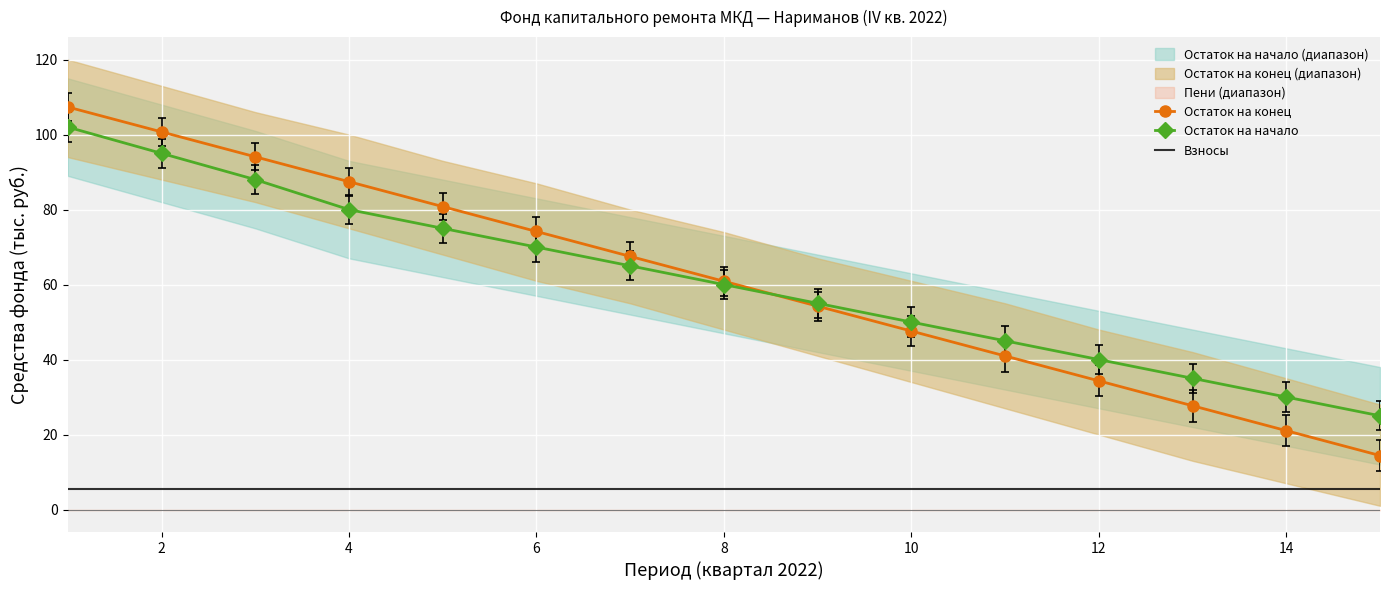

True or false: Взносы and Остаток на конец intersect in this chart.

False